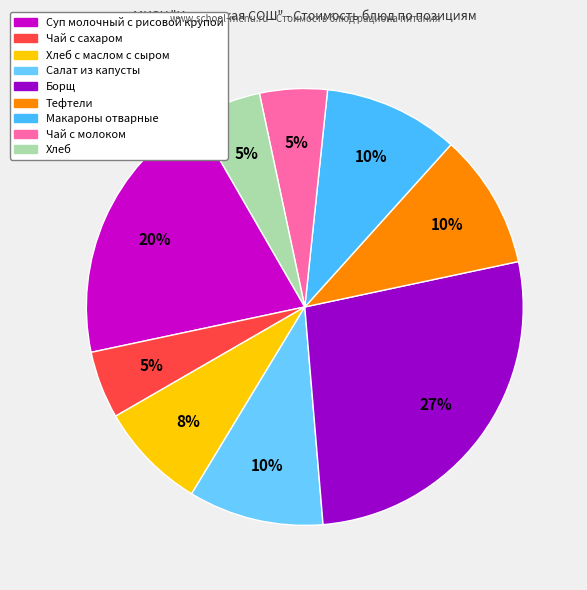

How many slices are in this pie chart?

9